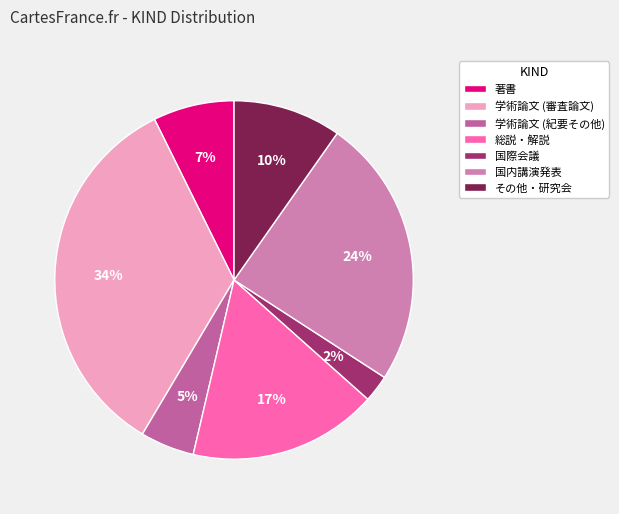

To the nearest percent, what is the average slice percentage?

14%